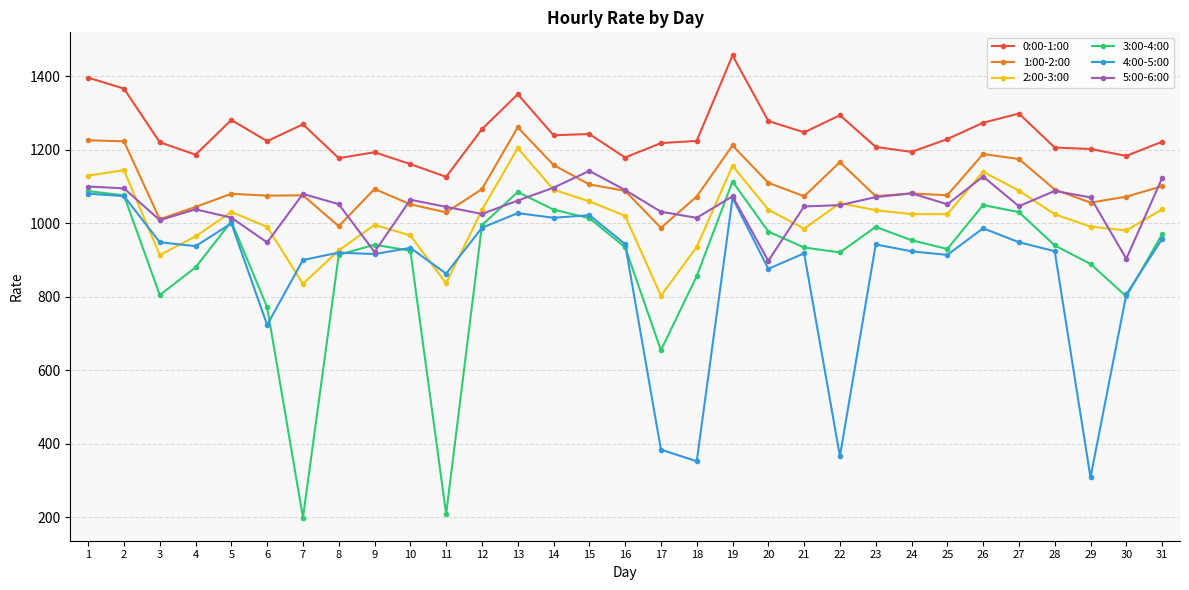

True or false: 3:00-4:00 and 0:00-1:00 intersect in this chart.

False